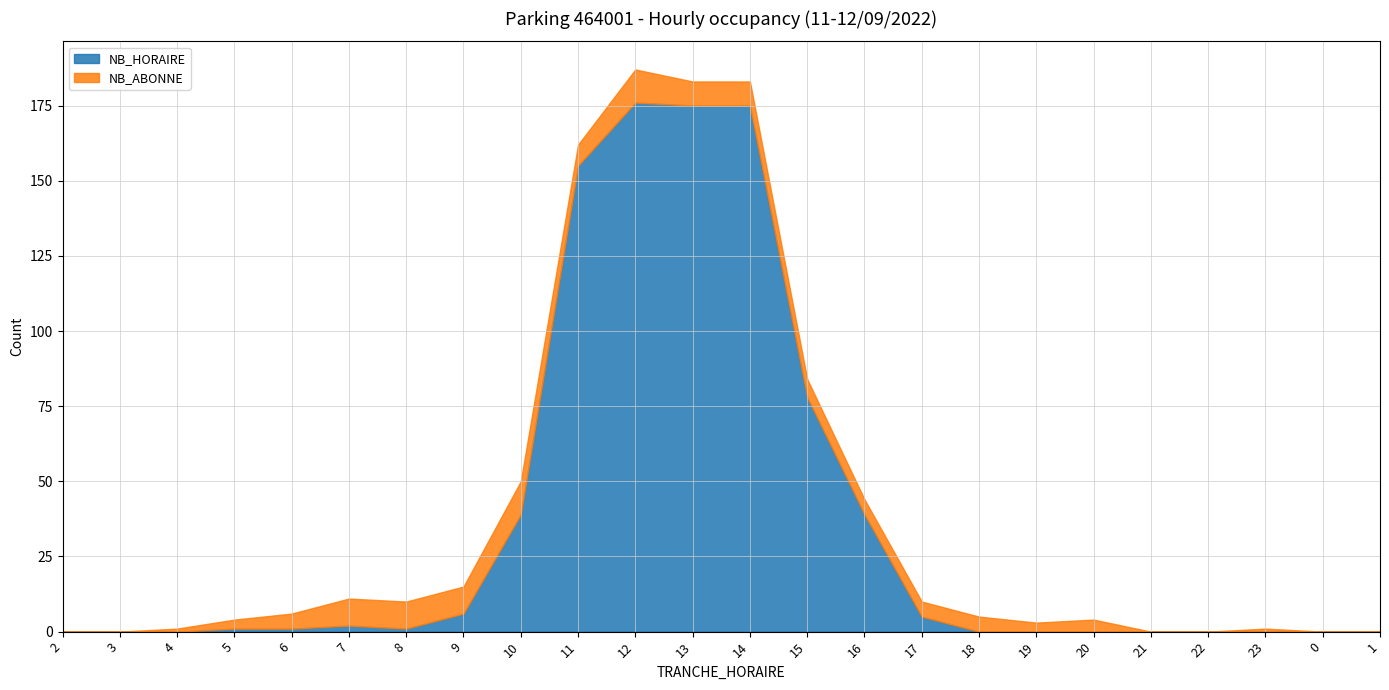

Rank the series by their average value, from lowest to highest.

NB_ABONNE, NB_HORAIRE